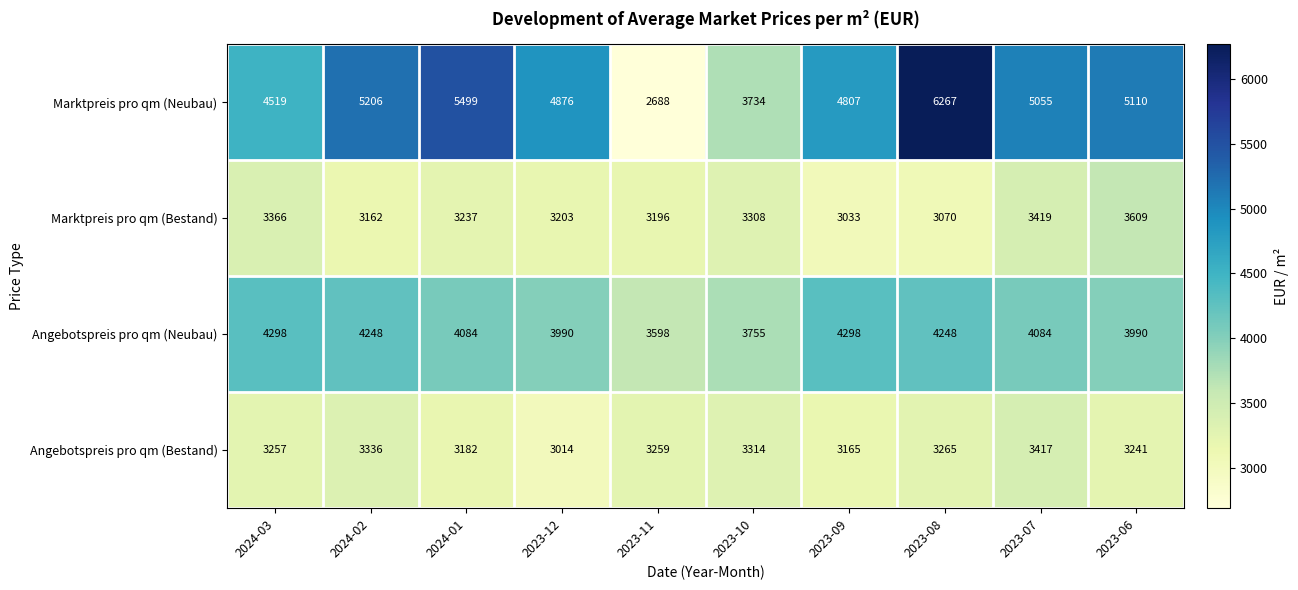

What is the average value of the Angebotspreis pro qm (Bestand) series?

3245